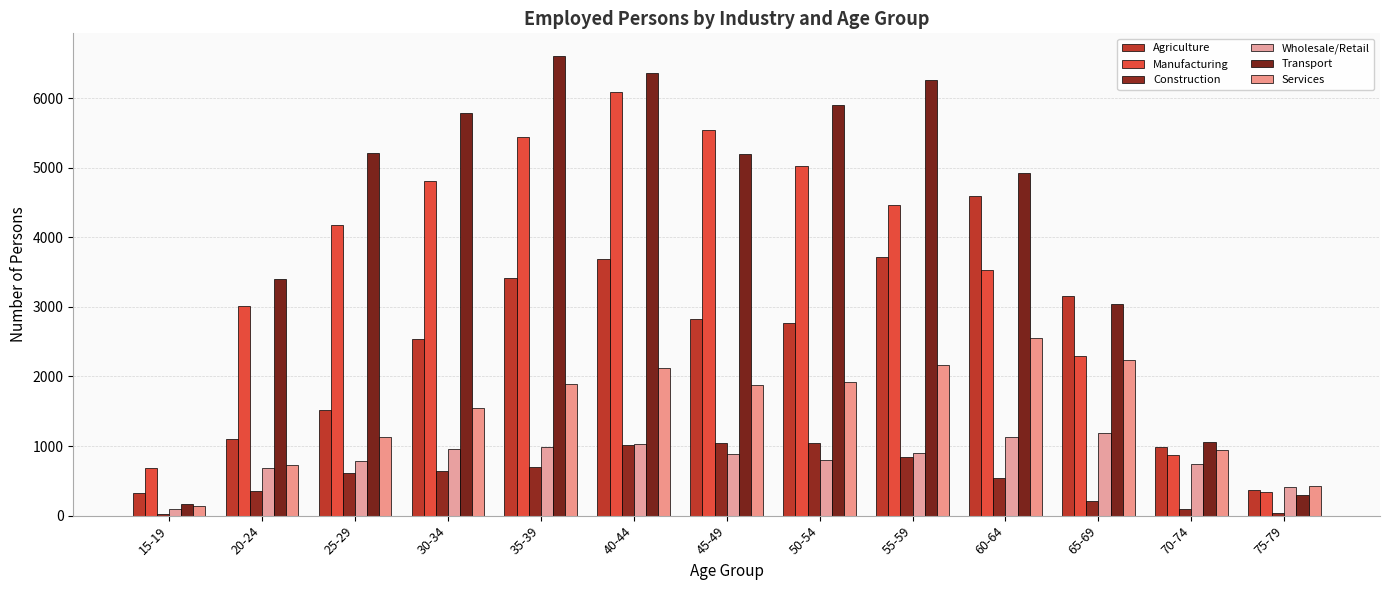

How many distinct data groups are displayed?

6